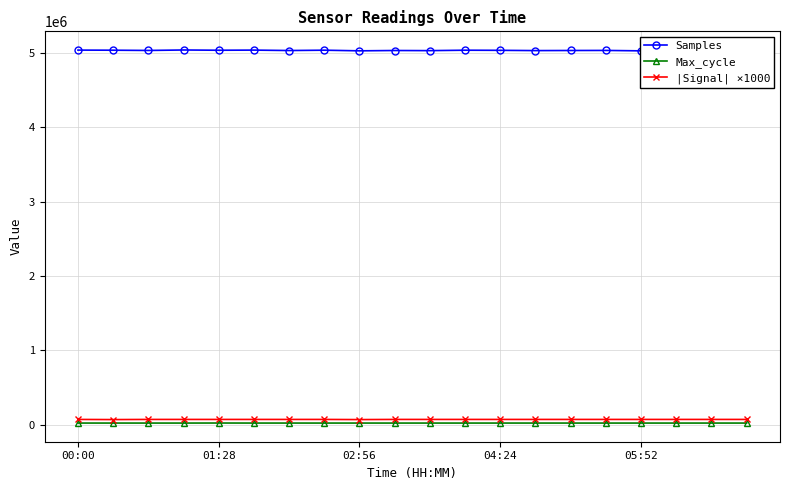

The Samples series shows 2429978 at 05:52. True or false?

False